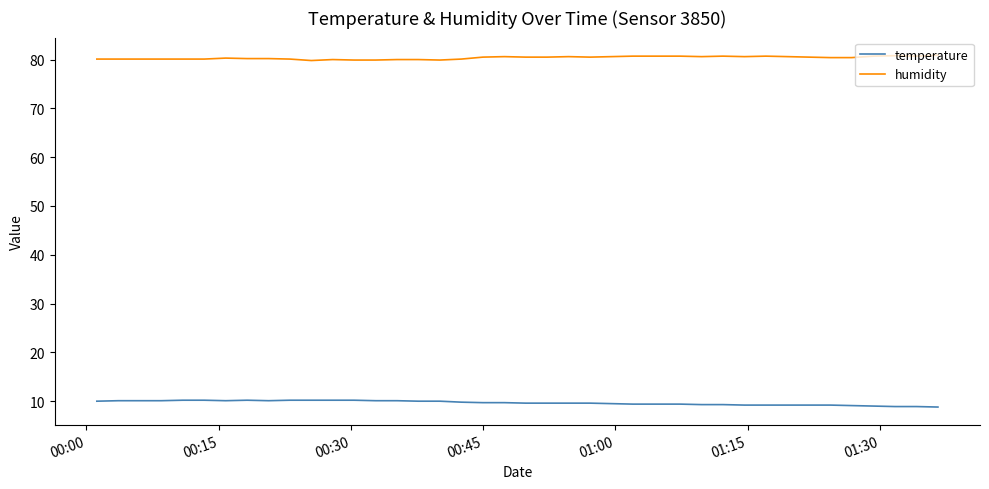

Which series has the largest total across all categories?

humidity